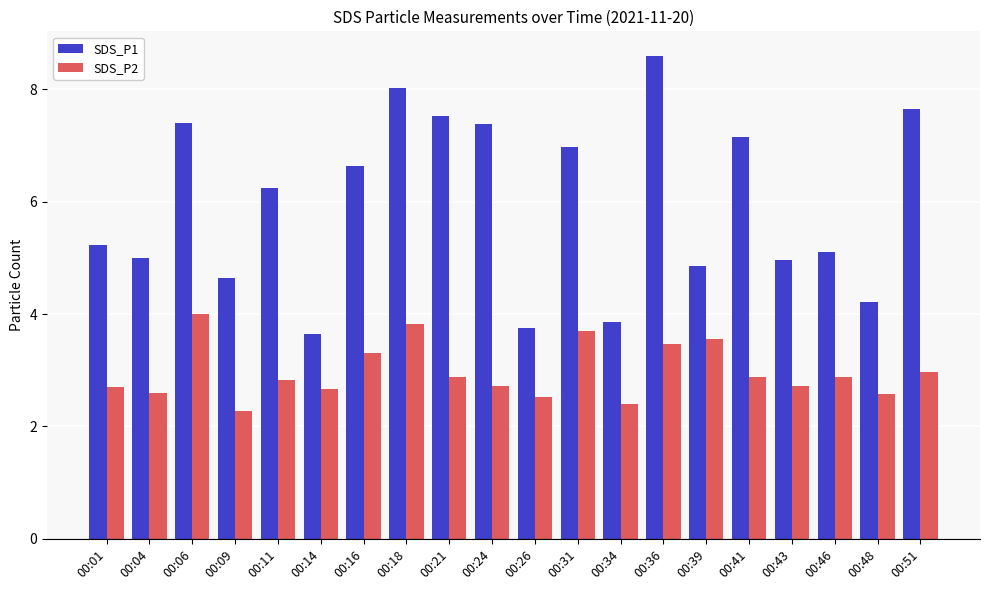

At 00:11, list the series in order from smallest to largest.

SDS_P2, SDS_P1